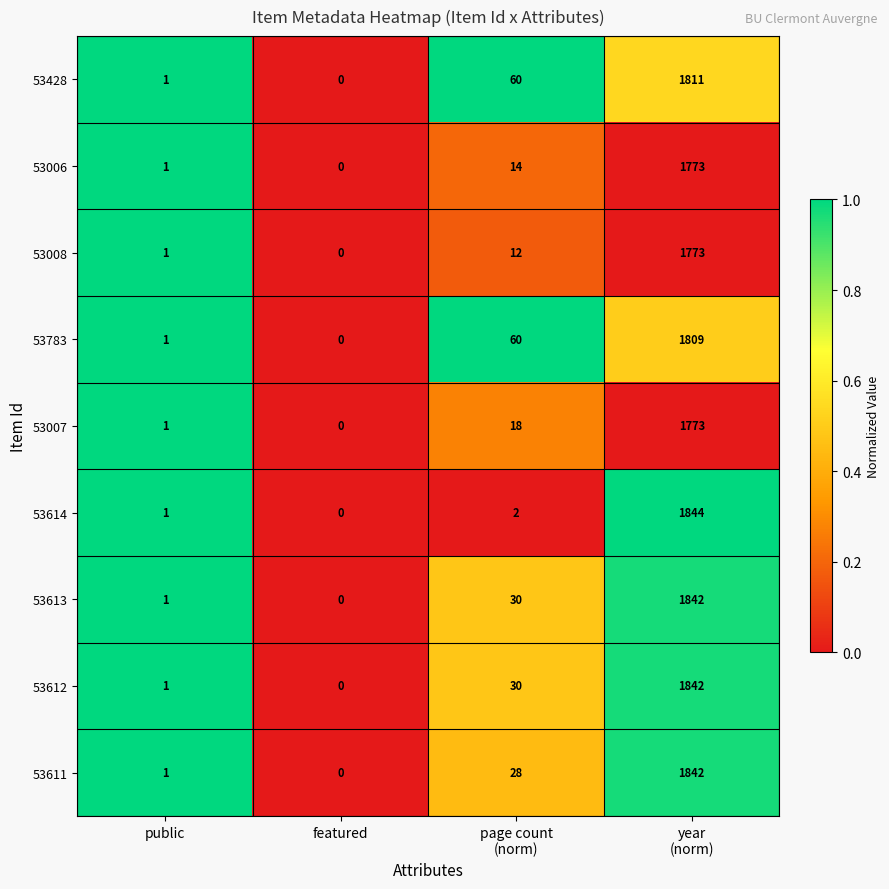

How many series are shown in this chart?

9